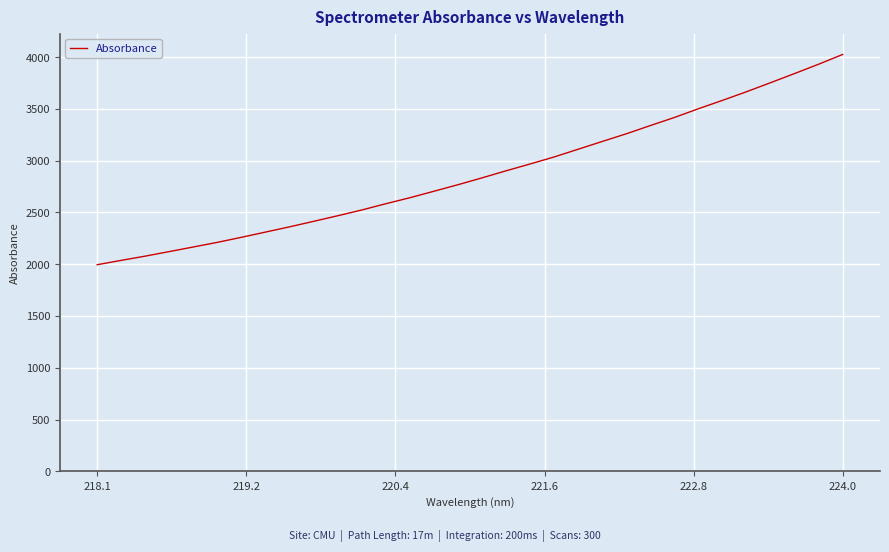

What is the difference between the maximum and minimum values?

2030.1